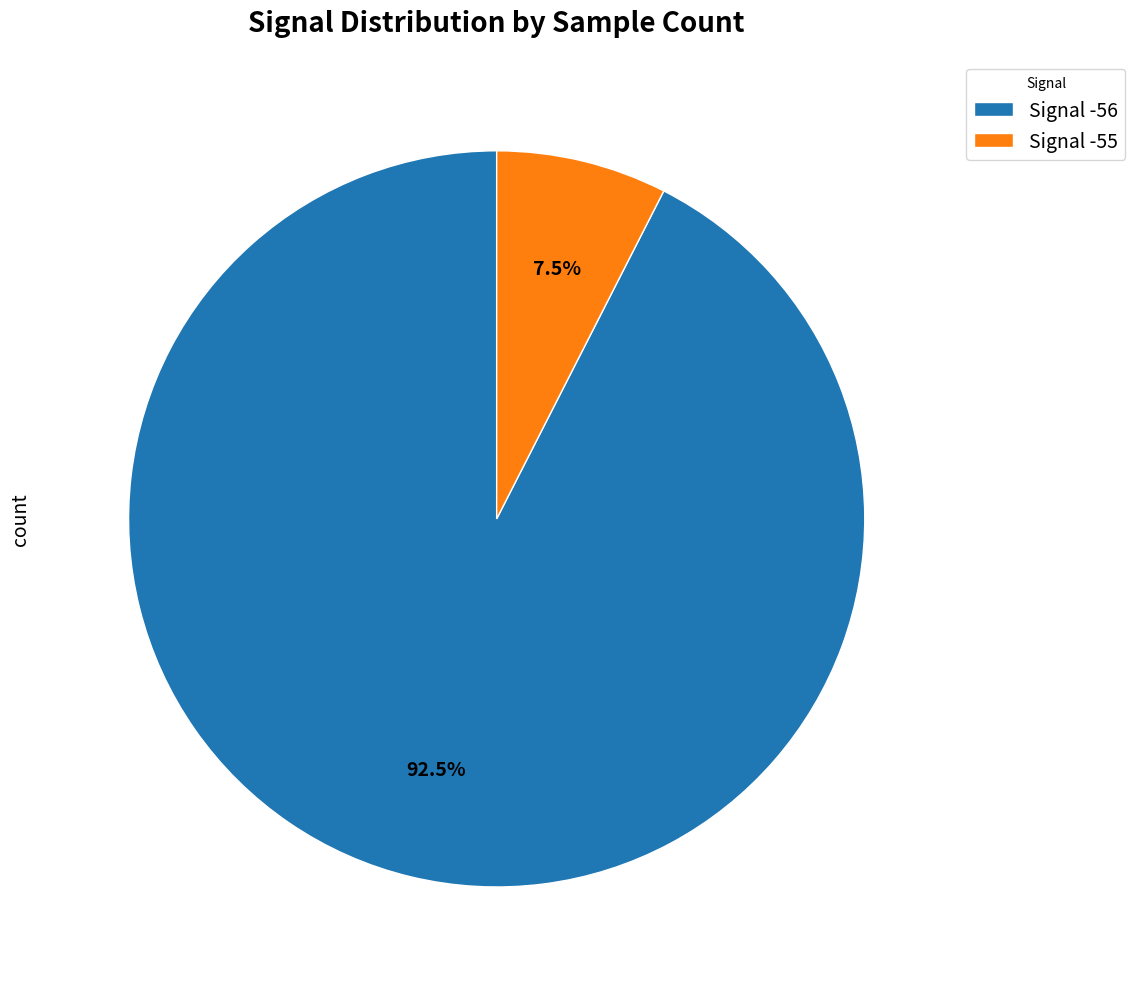

Approximately how many times larger is the value at Signal -56 compared to Signal -55?

12.3